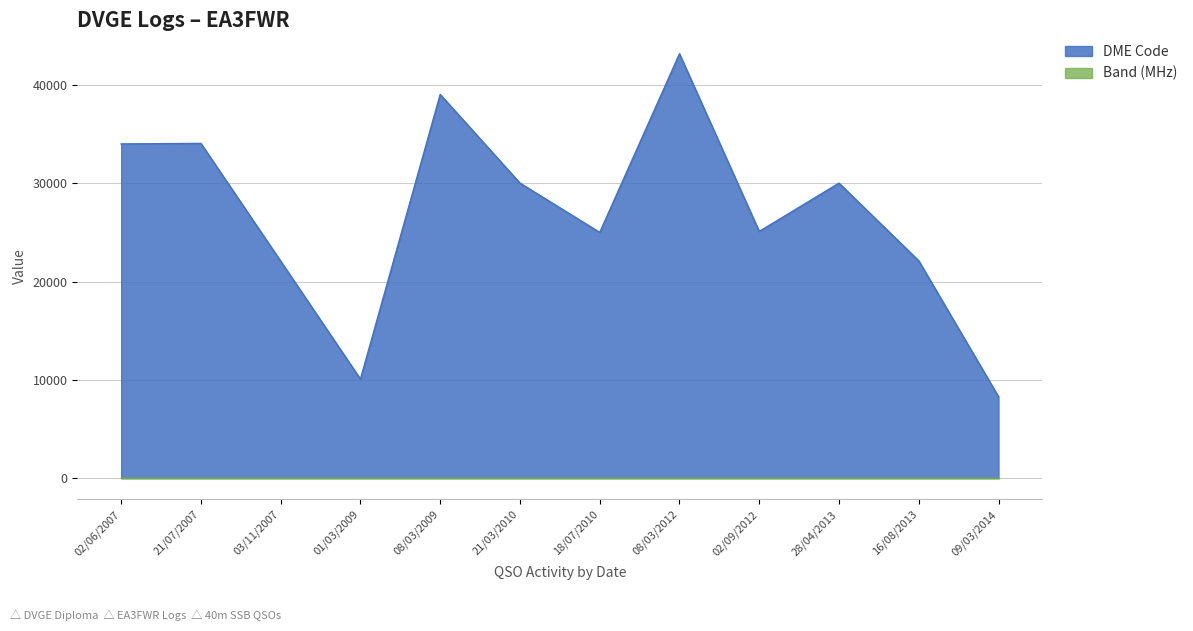

At which category is the sum across all series the highest?

08/03/2012